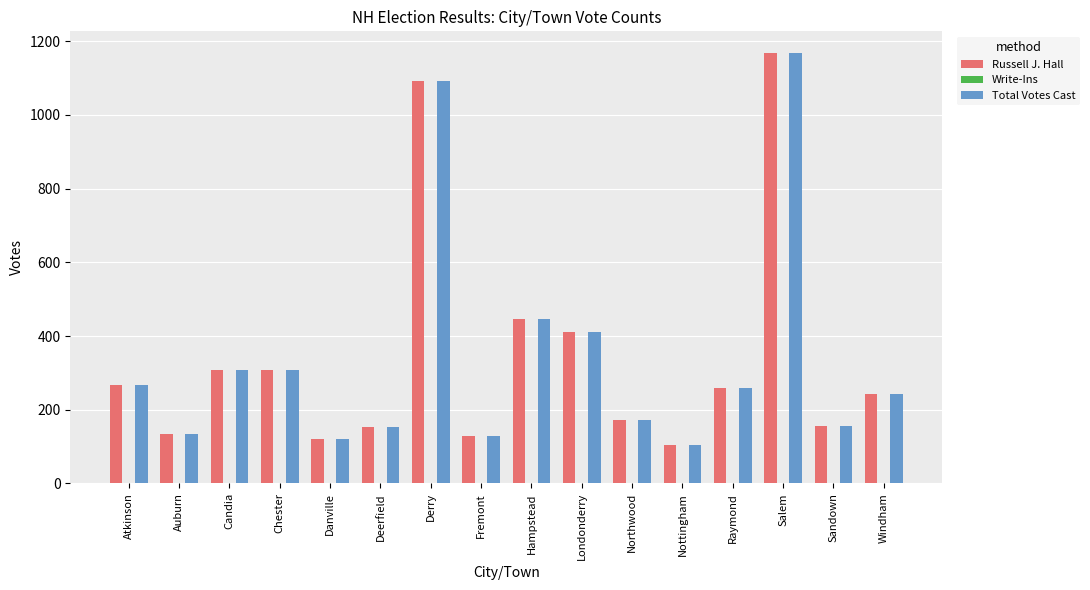

The value of Total Votes Cast at Northwood is 173. True or false?

True